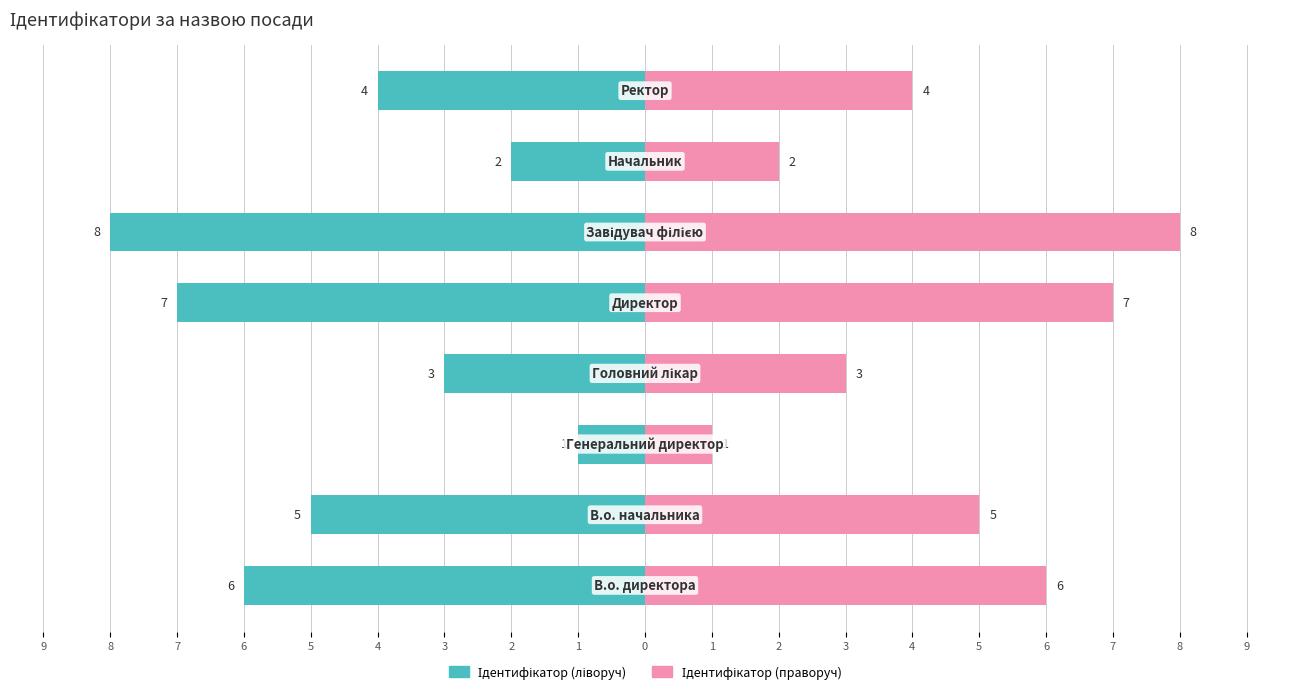

Reading right to left, list all the values displayed in this chart.

Ідентифікатор (ліворуч): -4	-2	-8	-7	-3	-1	-5	-6
Ідентифікатор (праворуч): 4	2	8	7	3	1	5	6